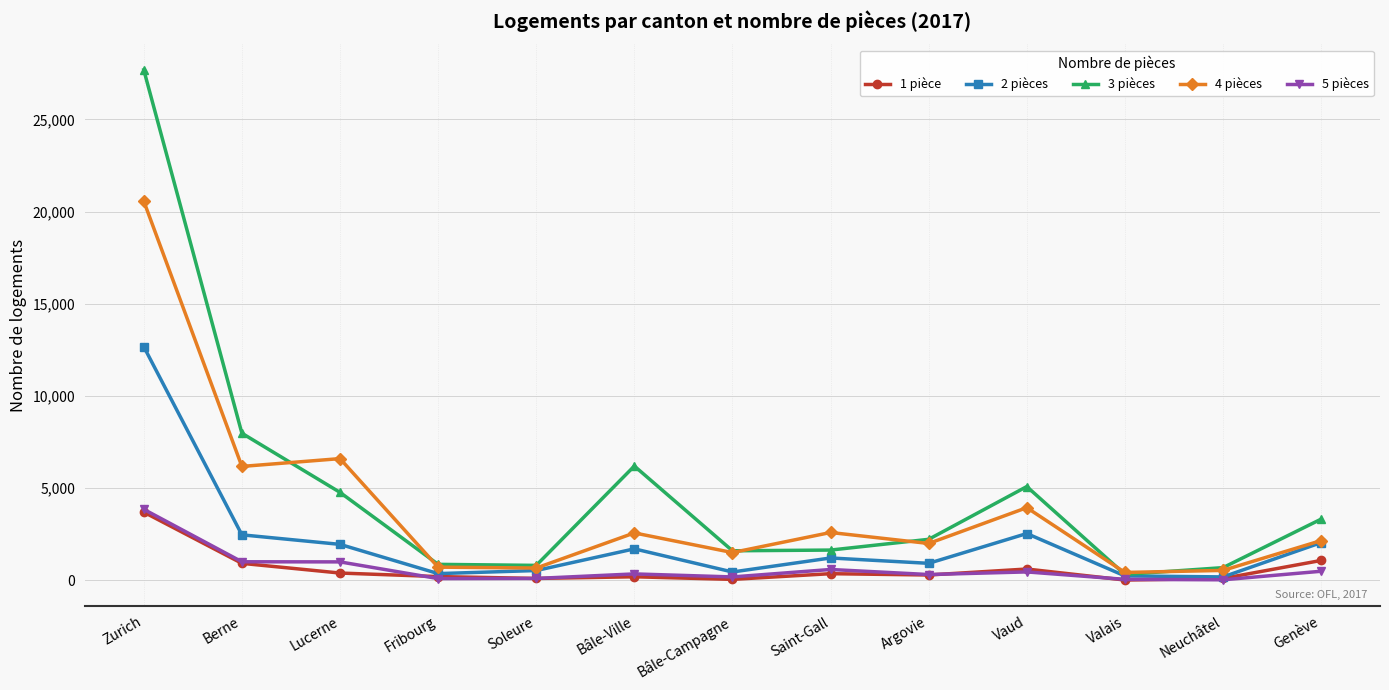

What is the label of the 2nd point from the left?

Berne